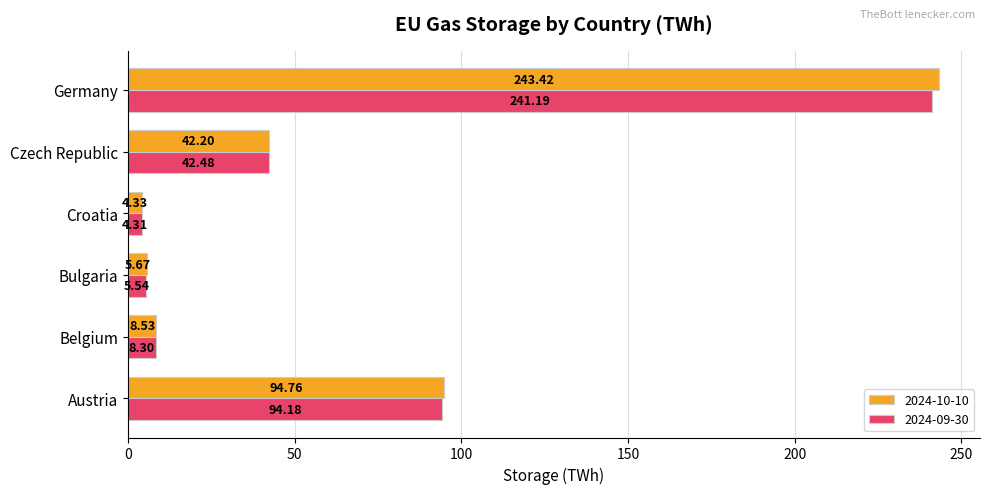

What is the average value of the 2024-09-30 series?

66.0